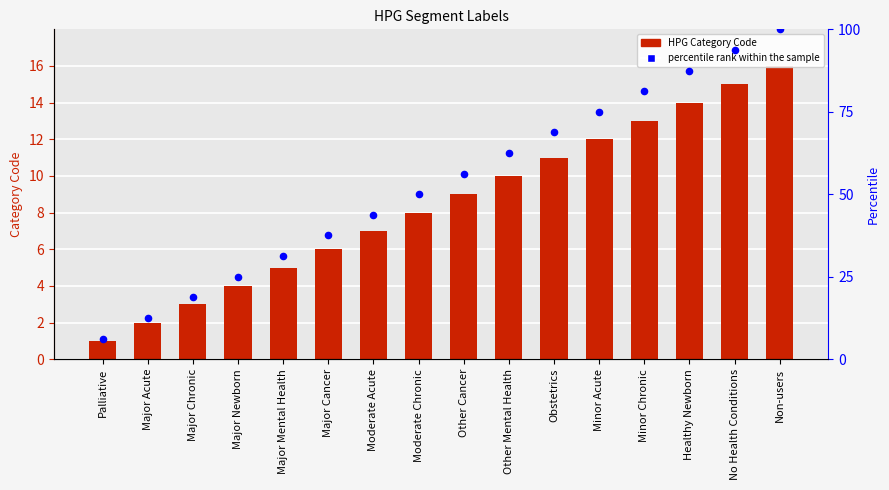

What are all the series names shown in the legend?

HPG Category Code, percentile rank within the sample